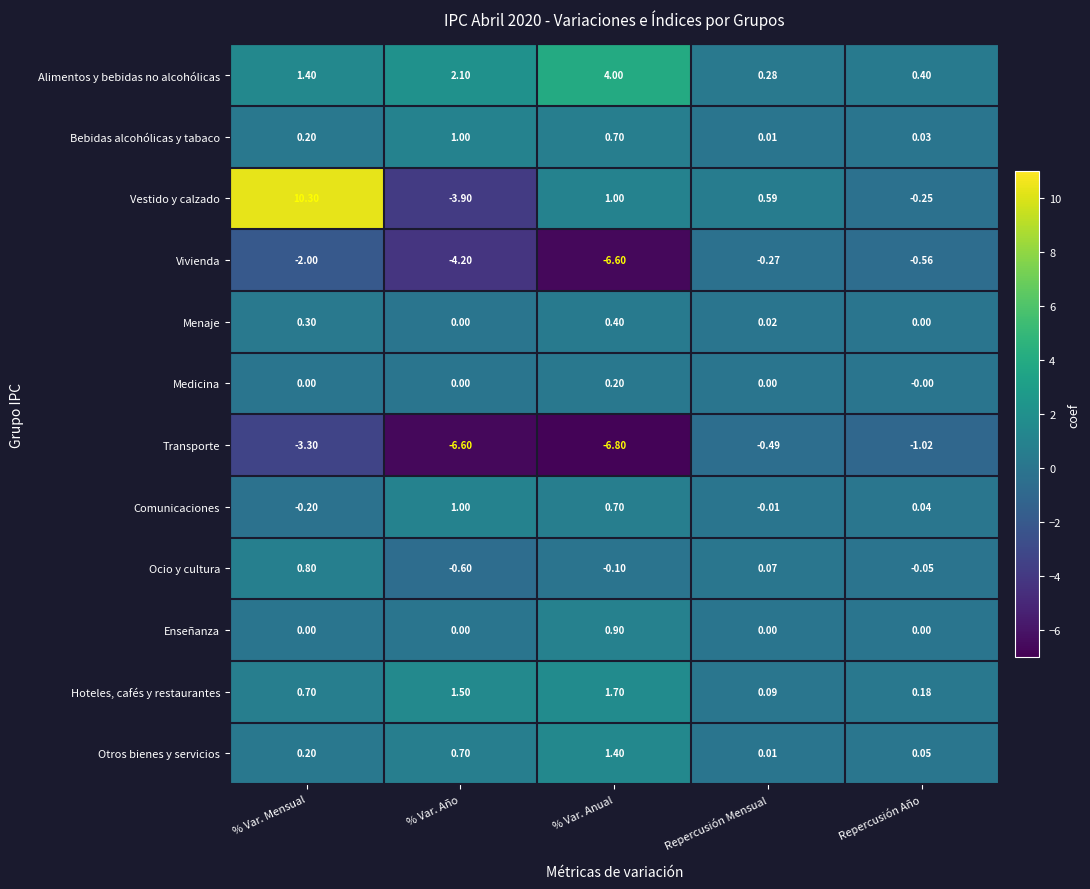

Where does the Comunicaciones series first go above 0?

% Var. Año